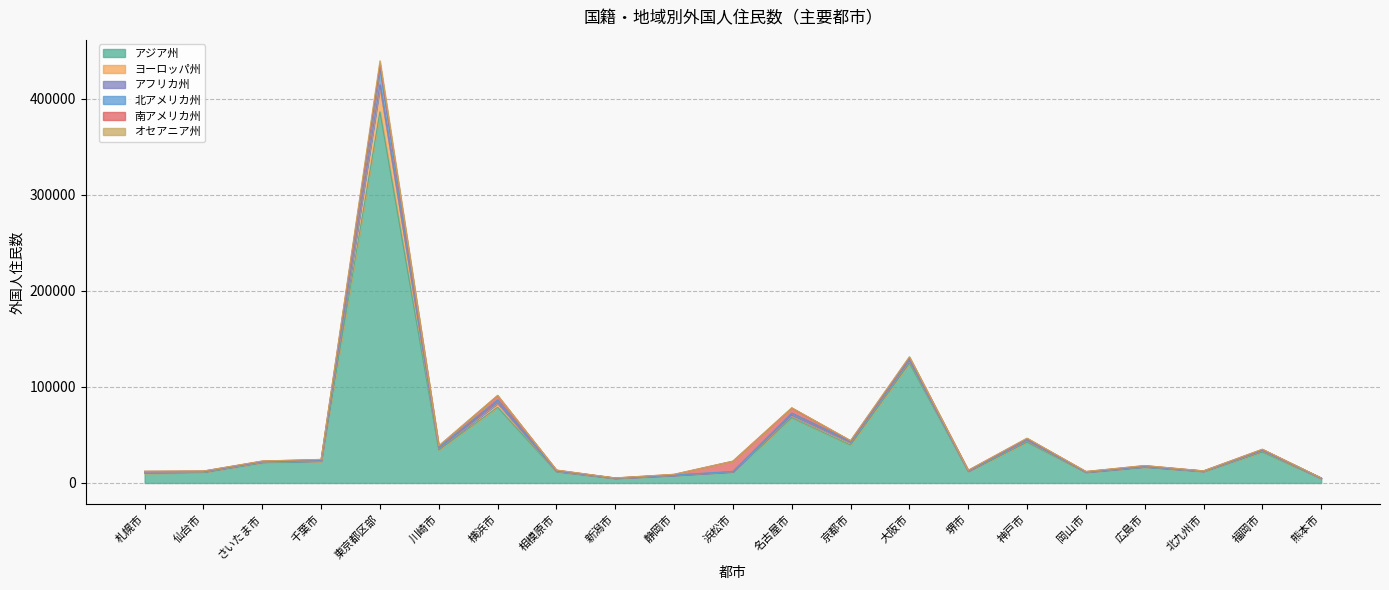

What is the highest value of the アジア州 series?

386500